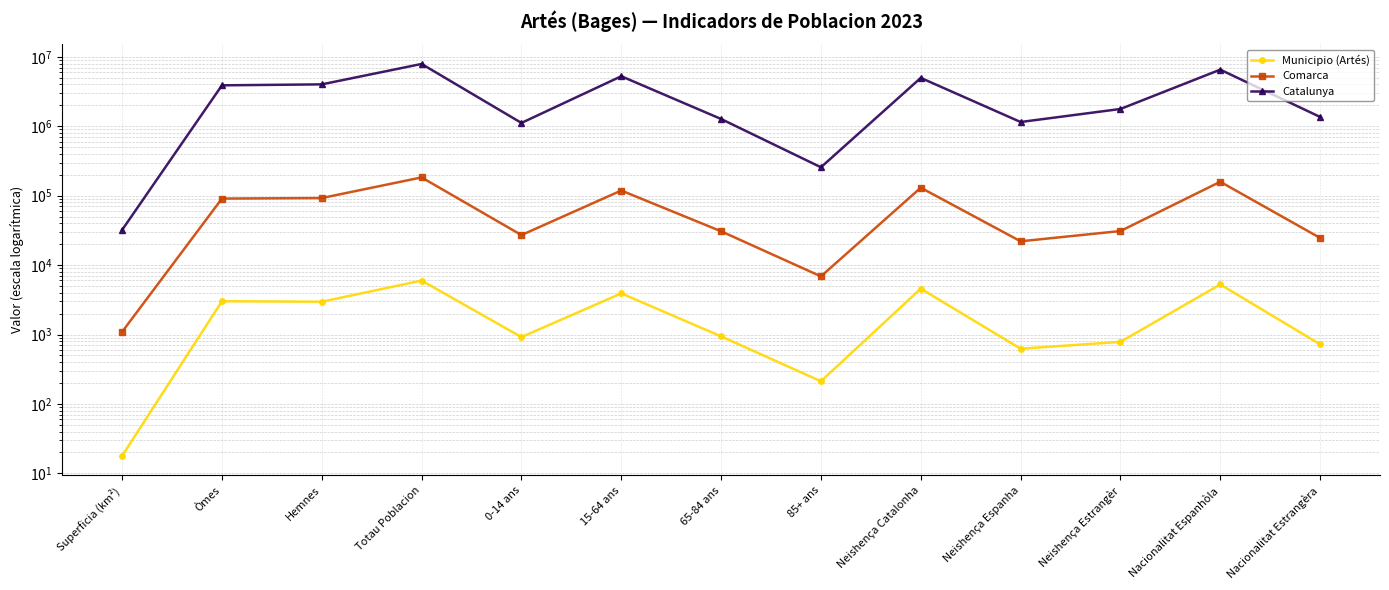

What is the label of the 4th point from the left?

Totau Poblacion